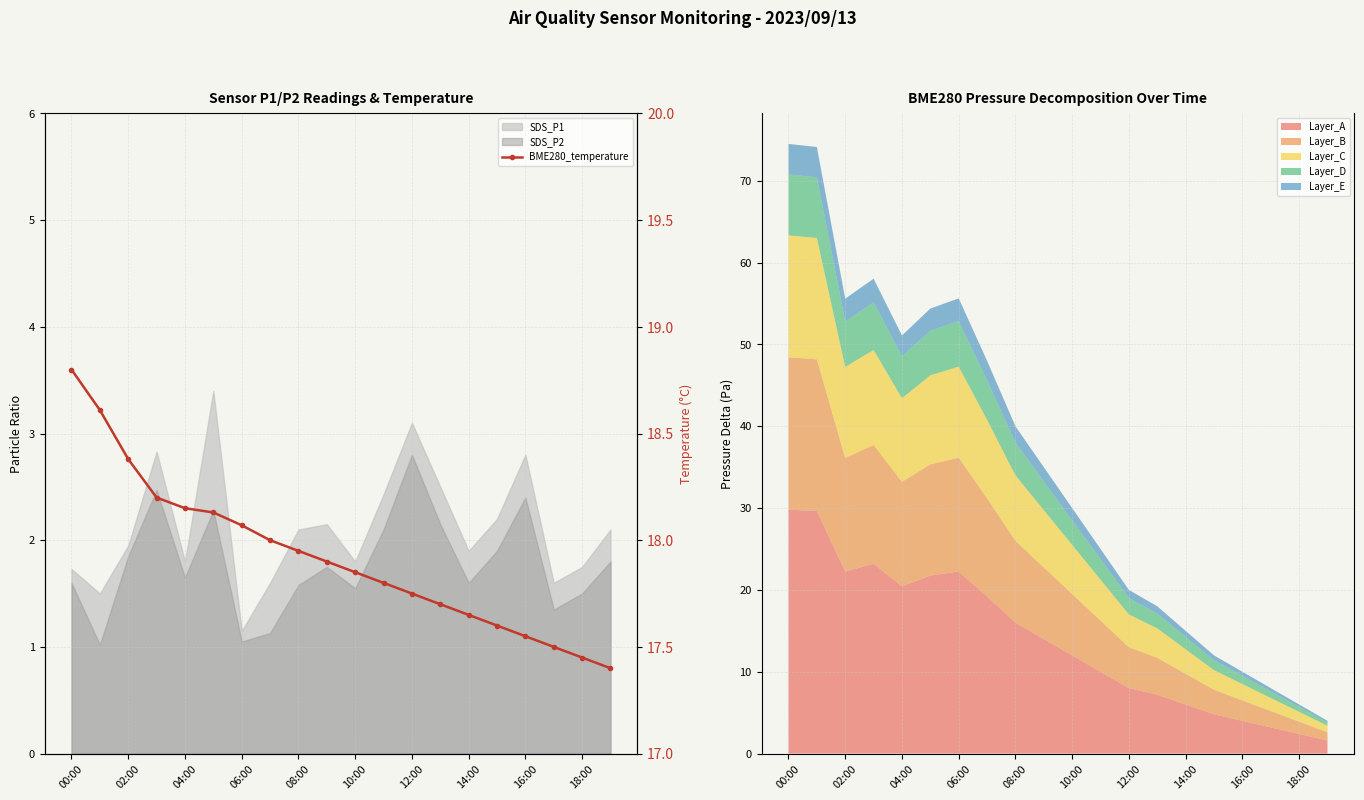

Reading right to left, what are all the values shown in this chart?

17.4	17.4	17.5	17.6	17.6	17.6	17.7	17.8	17.8	17.9	17.9	17.9	18.0	18.1	18.1	18.1	18.2	18.4	18.6	18.8